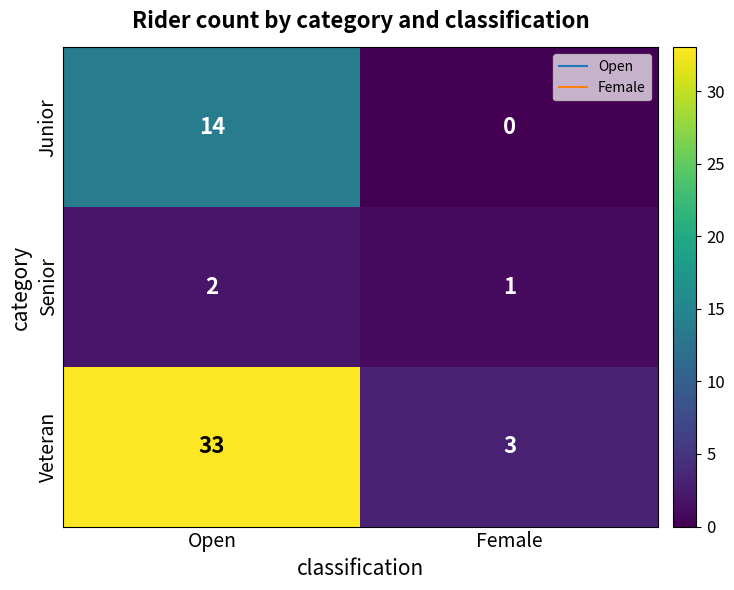

True or false: Veteran has a value of 3 at Female.

True